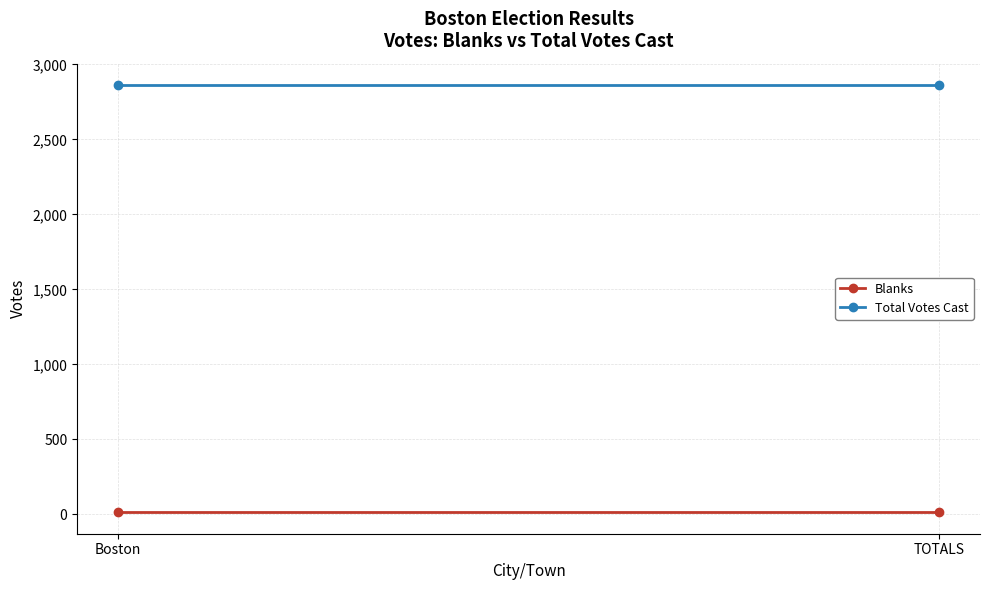

How many lines are shown in the chart?

2